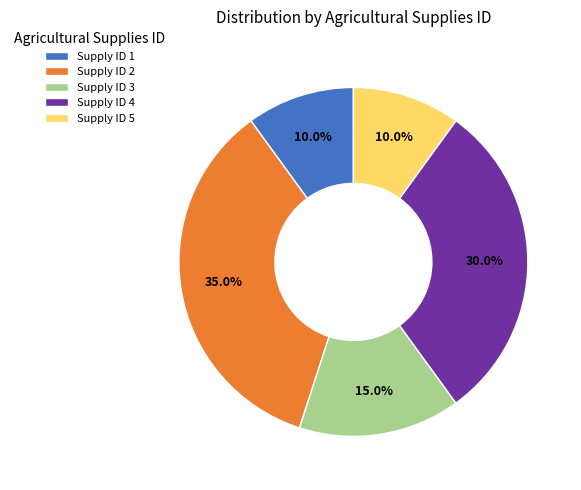

Between Supply ID 3 and Supply ID 4, which is larger?

Supply ID 4